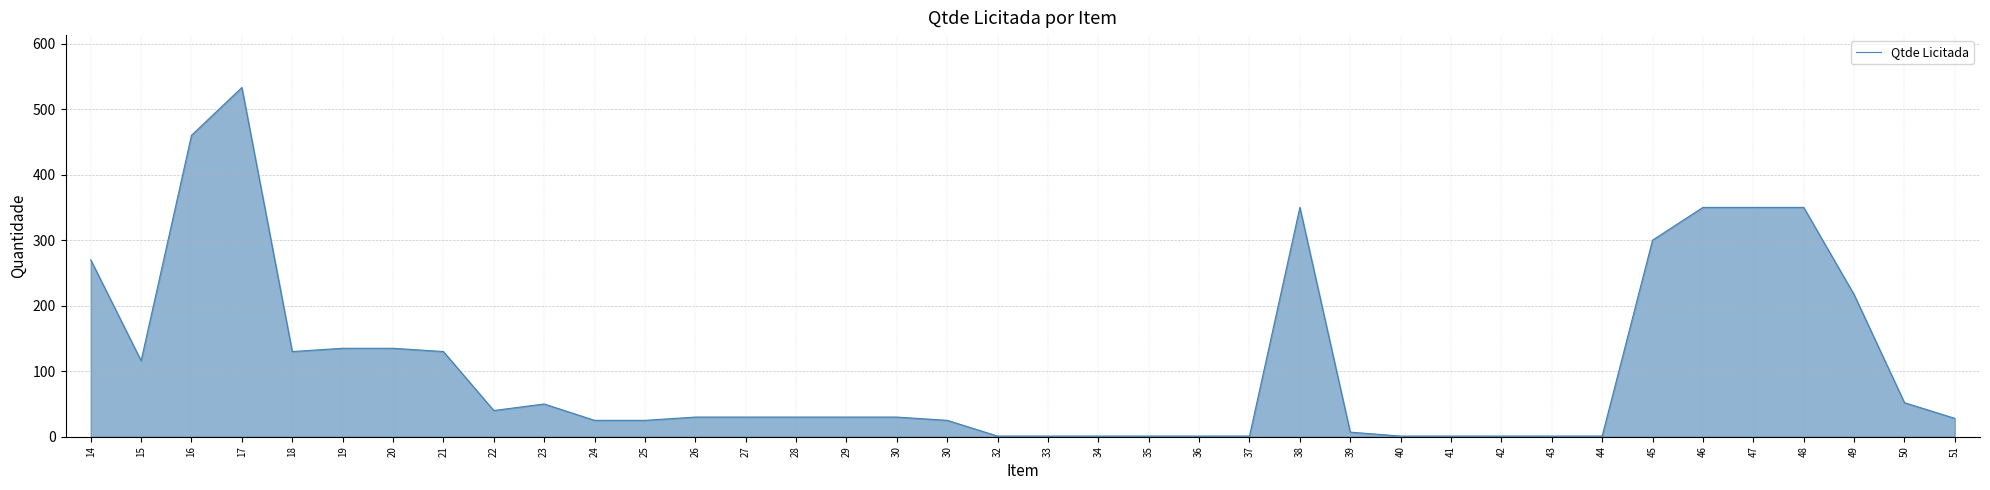

How many lines are shown in the chart?

1